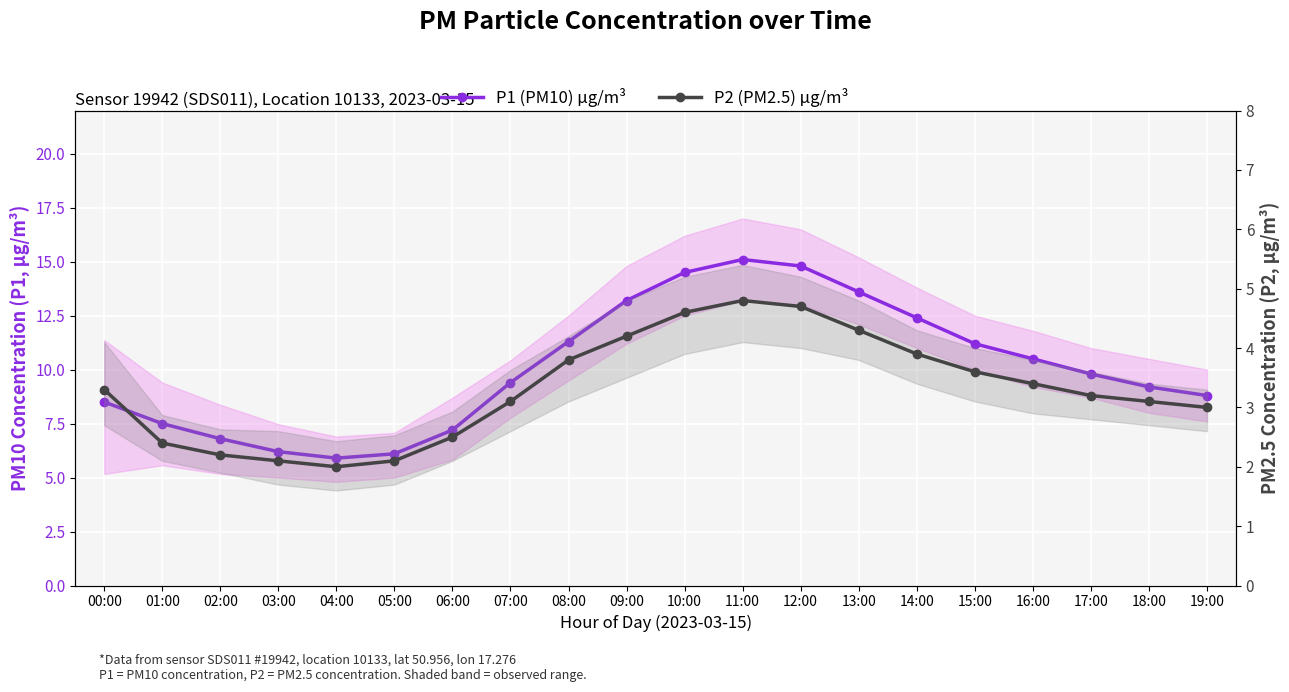

Which label corresponds to the largest value in the chart?

11:00